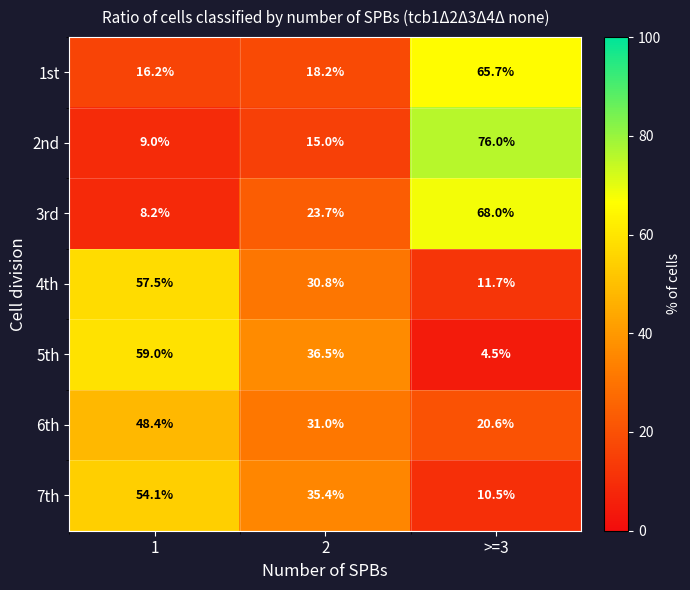

At which category is the sum across all series the highest?

>=3